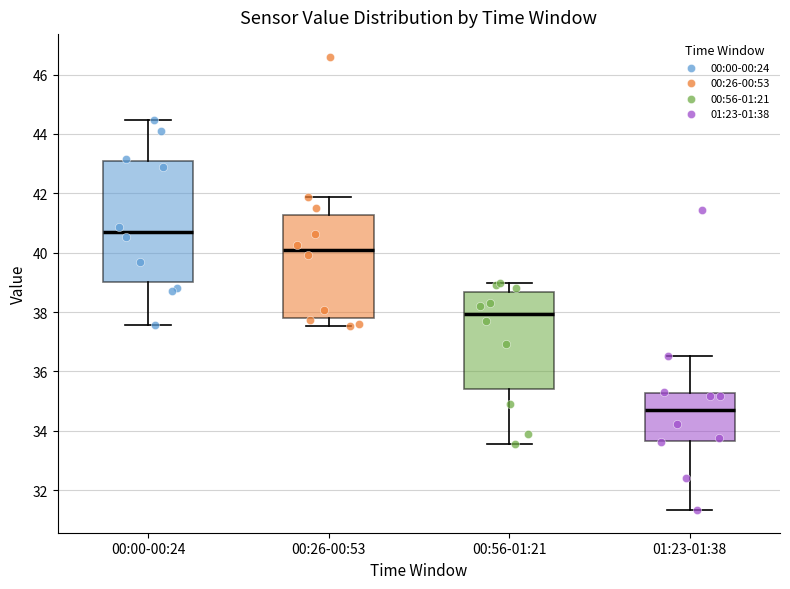

Reading left to right, transcribe this box plot: for each box, give where its median line is, the range the box spans, and where its two whiskers end, as read against the y-axis. The values are not printed on the chart, so give them approximately, as read against the axis.

00:00-00:24: median 40.8, box 39.0 to 43.2, whiskers 37.6 to 44.4
00:26-00:53: median 40.2, box 37.8 to 41.2, whiskers 37.6 to 41.8
00:56-01:21: median 38.0, box 35.4 to 38.6, whiskers 33.6 to 39.0
01:23-01:38: median 34.8, box 33.6 to 35.2, whiskers 31.4 to 36.6